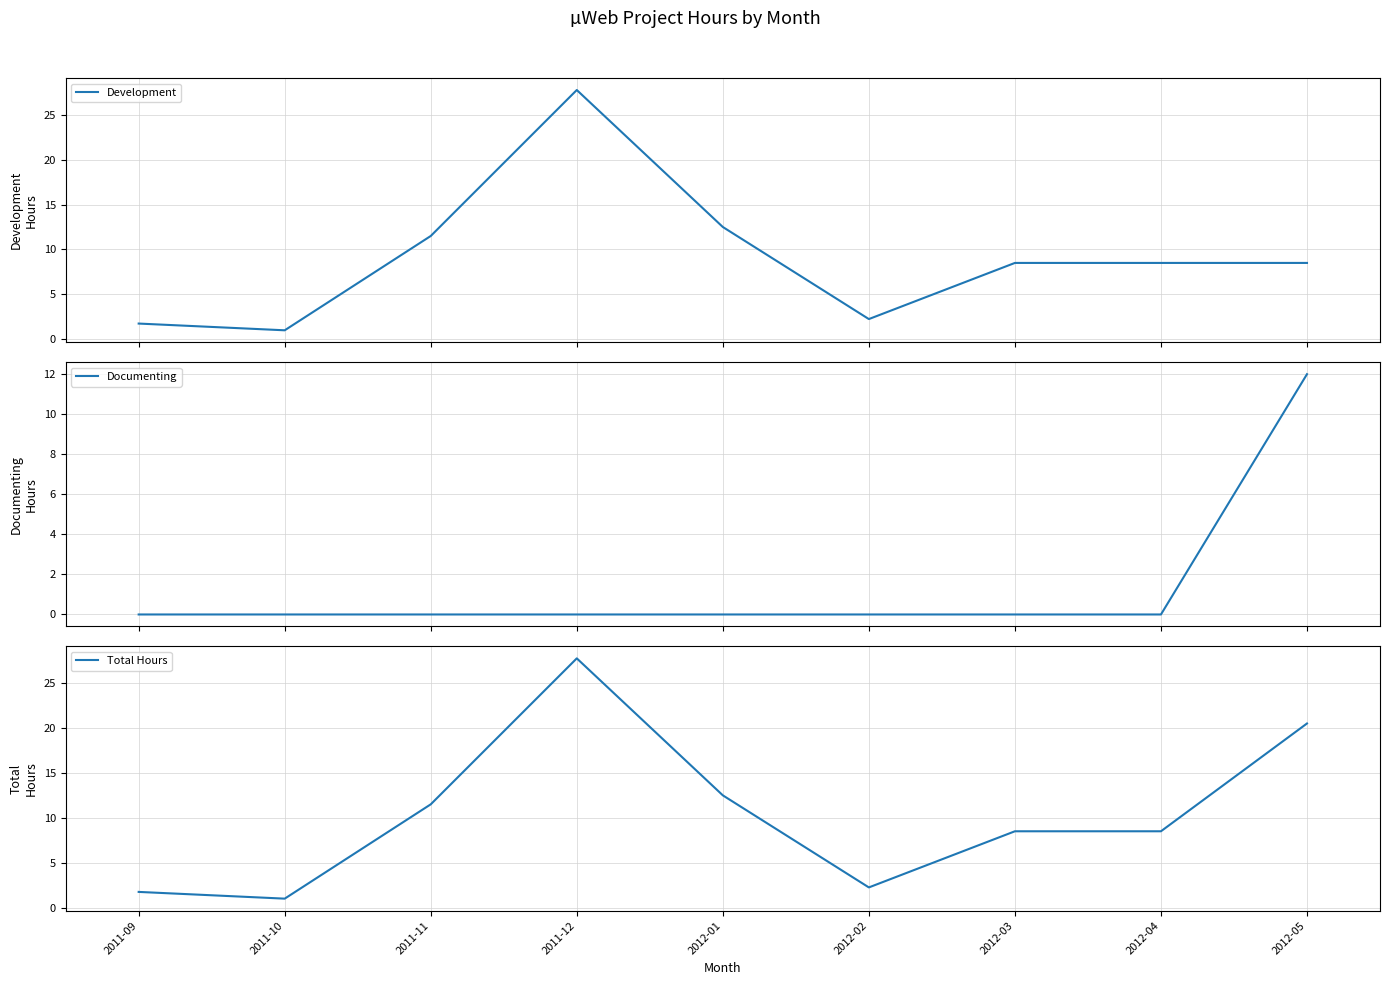

Which series has the largest range (max minus min)?

Development